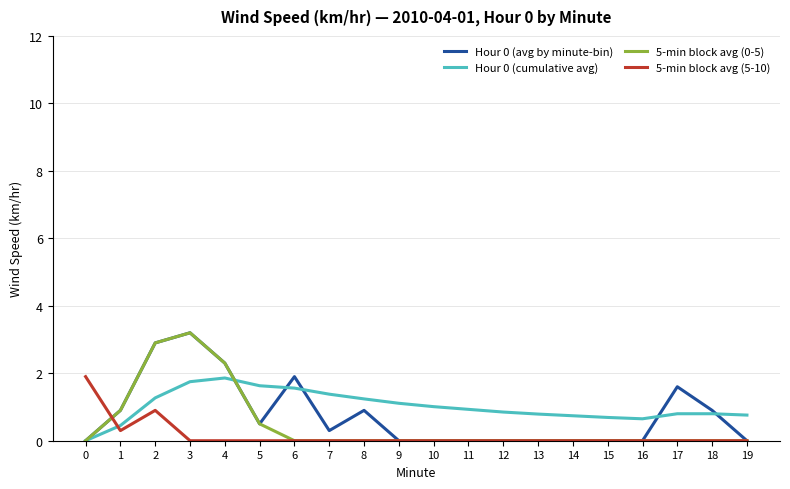

The Hour 0 (cumulative avg) series shows 0.2 at 14. True or false?

False